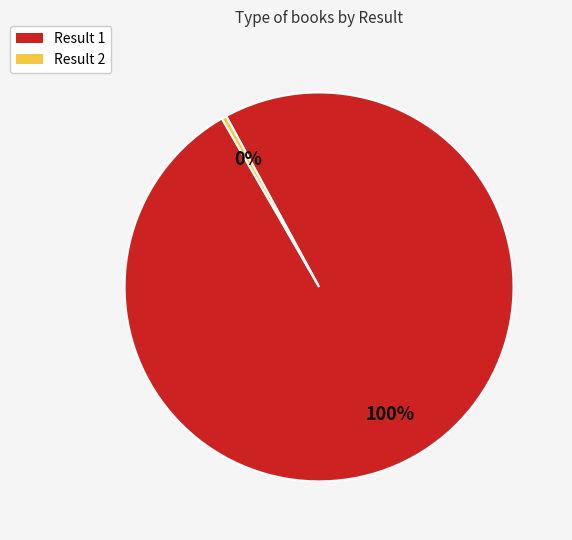

How many segments does this pie chart have?

2